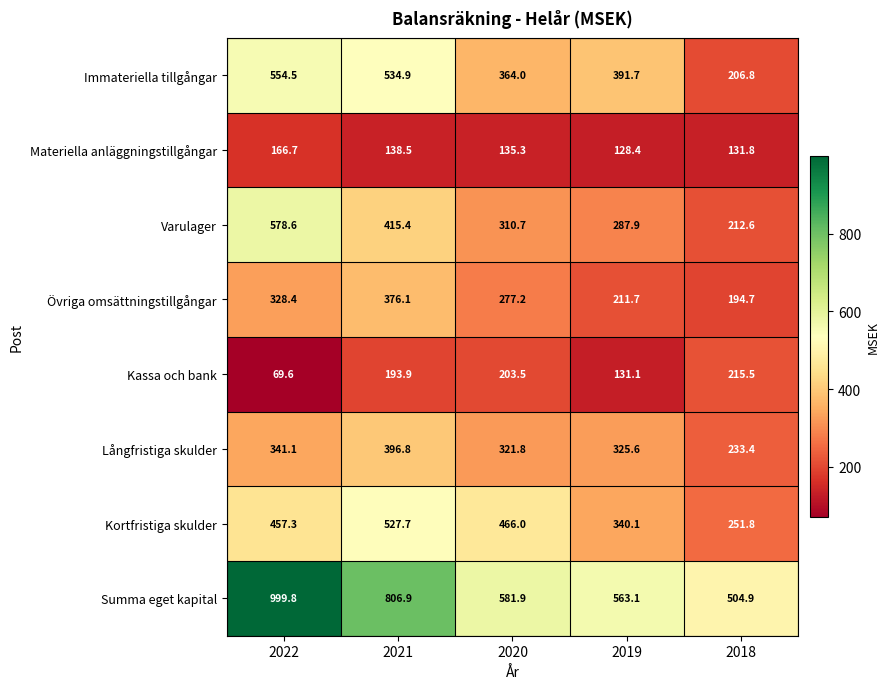

What is the highest value of the Materiella anläggningstillgångar series?

166.7